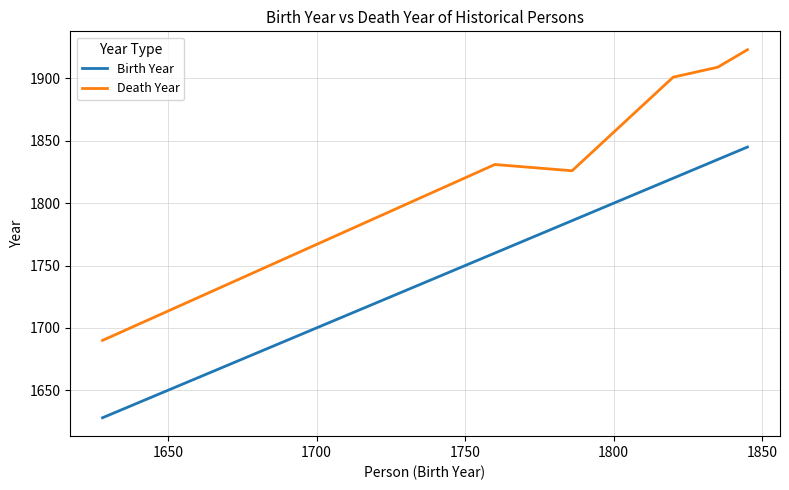

Which series has the widest spread of values?

Death Year